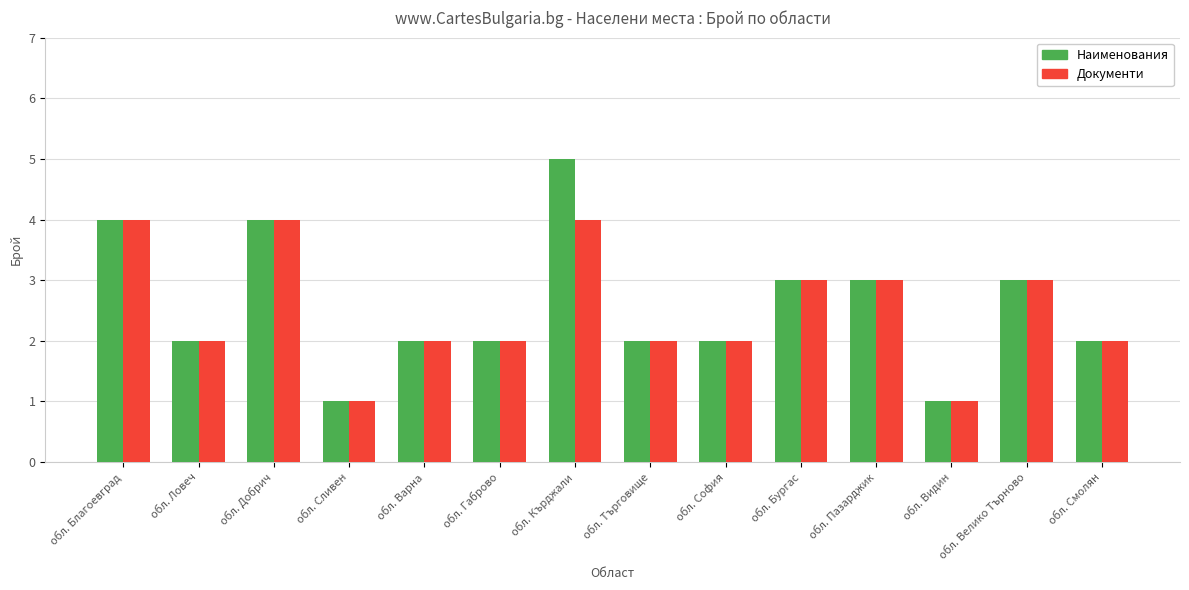

What is the maximum value for Наименования?

5